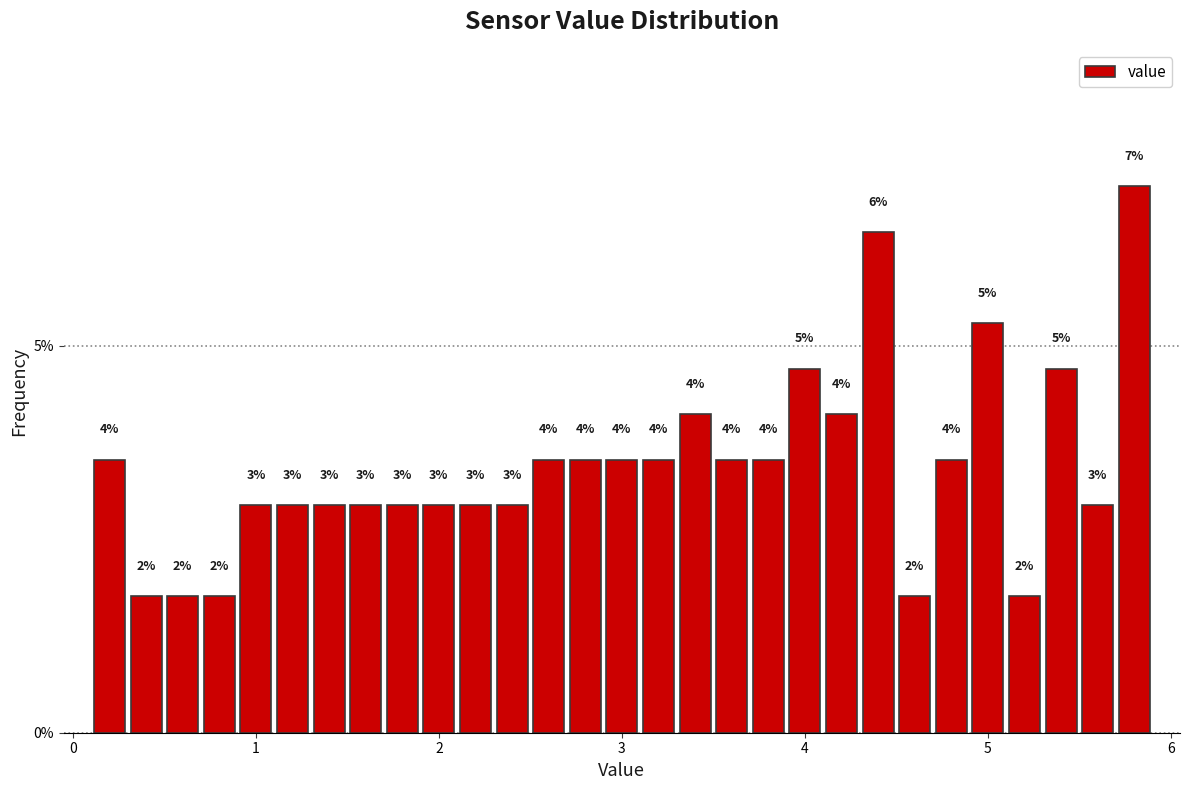

Around what value on the x-axis is the tallest bar? Give the approximate position of its centre, as read against the axis.

5.8